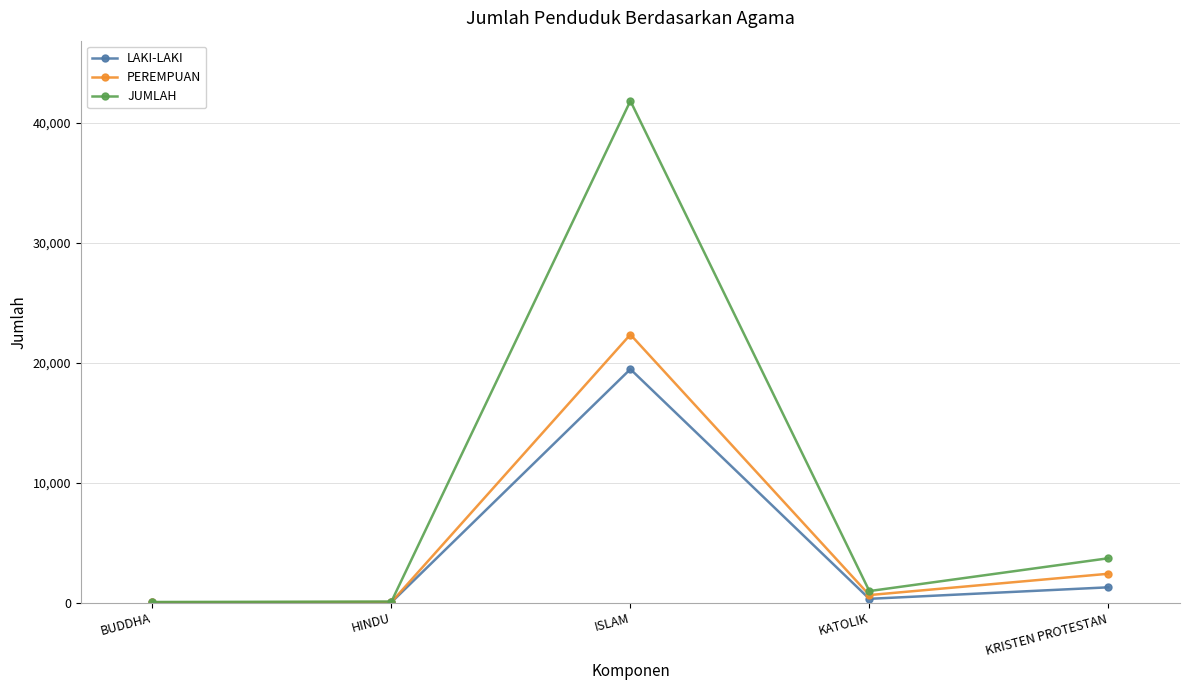

How many series are shown in this chart?

3